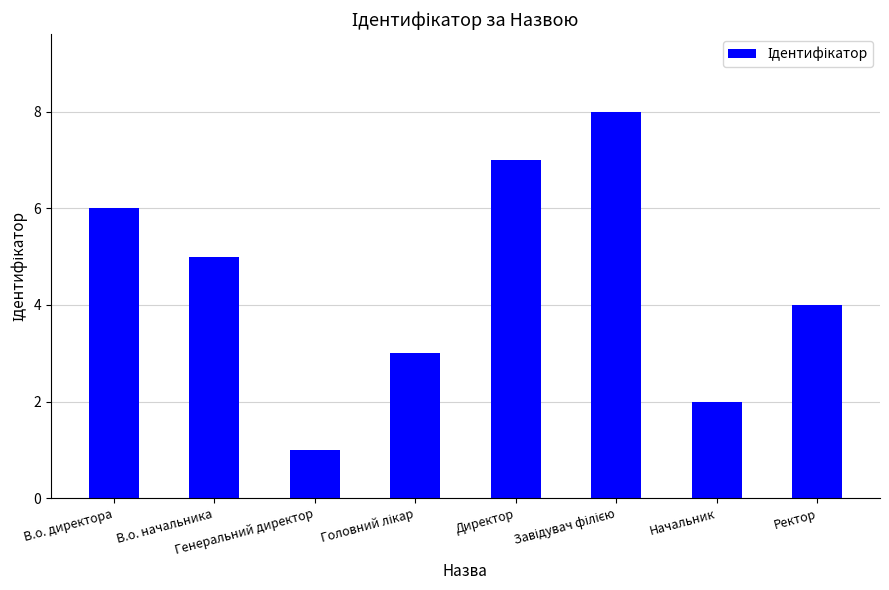

What is the difference between the maximum and minimum values?

7